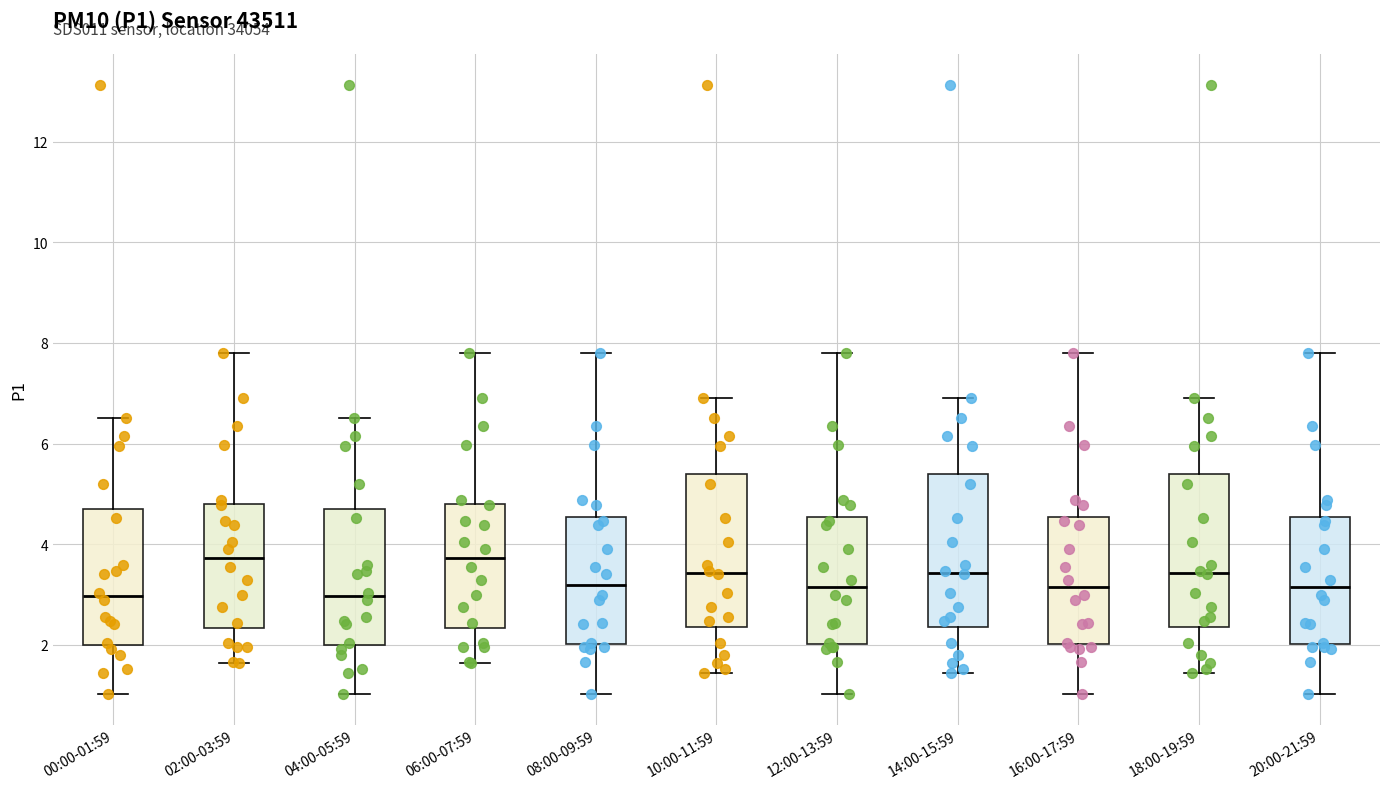

Reading left to right, read every box against the y-axis: the position of its median line, the range the box covers, and the ends of its whiskers. The values are not printed on the chart, so give them approximately, as read against the axis.

00:00-01:59: median 3.0, box 2.0 to 4.6, whiskers 1.0 to 6.6
02:00-03:59: median 3.8, box 2.4 to 4.8, whiskers 1.6 to 7.8
04:00-05:59: median 3.0, box 2.0 to 4.6, whiskers 1.0 to 6.6
06:00-07:59: median 3.8, box 2.4 to 4.8, whiskers 1.6 to 7.8
08:00-09:59: median 3.2, box 2.0 to 4.6, whiskers 1.0 to 7.8
10:00-11:59: median 3.4, box 2.4 to 5.4, whiskers 1.4 to 7.0
12:00-13:59: median 3.2, box 2.0 to 4.6, whiskers 1.0 to 7.8
14:00-15:59: median 3.4, box 2.4 to 5.4, whiskers 1.4 to 7.0
16:00-17:59: median 3.2, box 2.0 to 4.6, whiskers 1.0 to 7.8
18:00-19:59: median 3.4, box 2.4 to 5.4, whiskers 1.4 to 7.0
20:00-21:59: median 3.2, box 2.0 to 4.6, whiskers 1.0 to 7.8